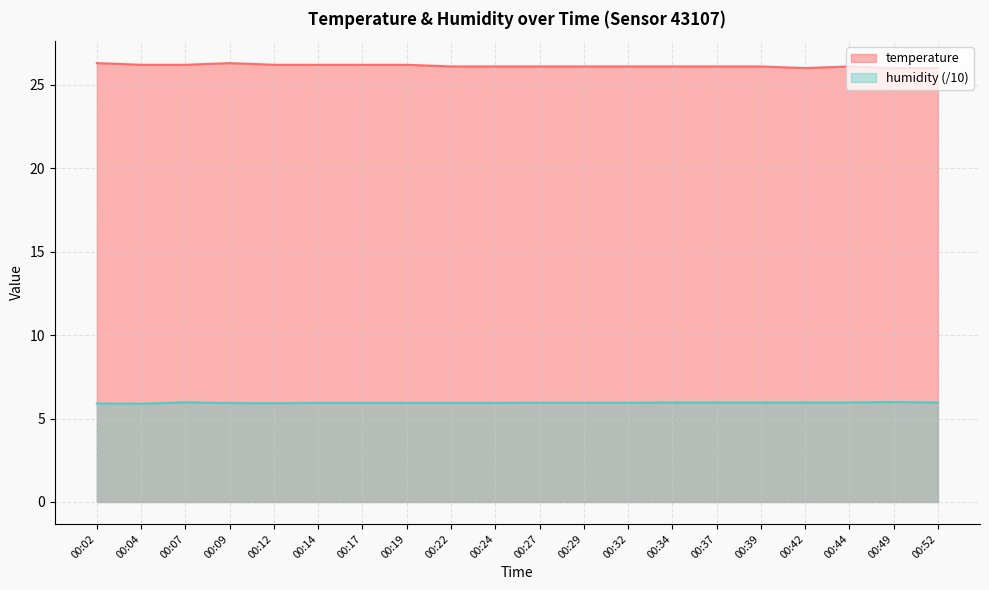

What is the value of the temperature point at the 9th from the left?

26.1